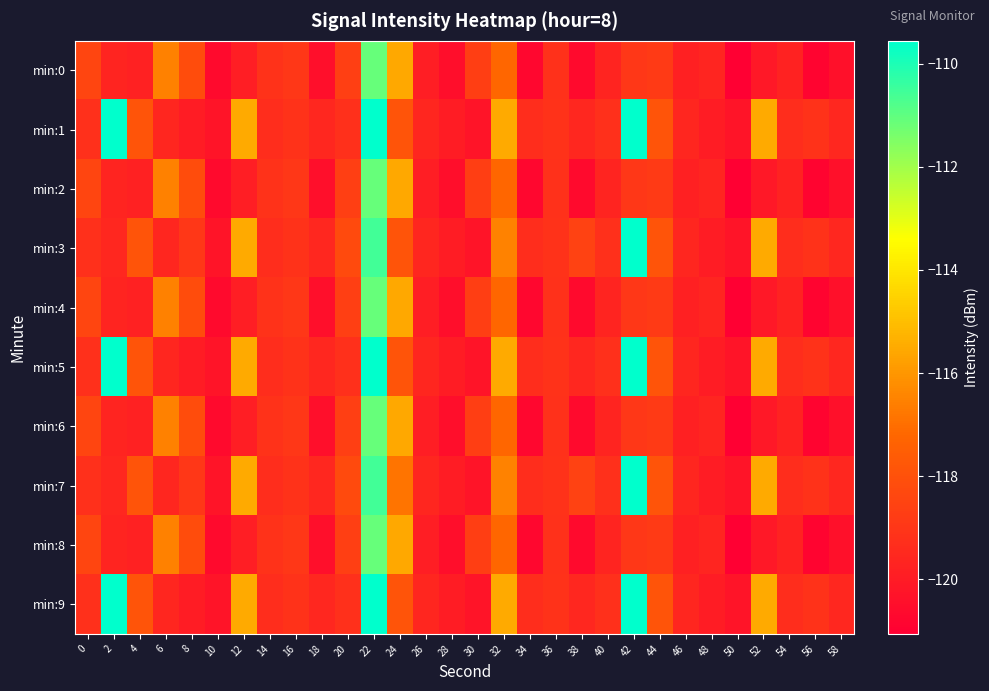

Between 42 and 54, which series saw the biggest shift?

min:1